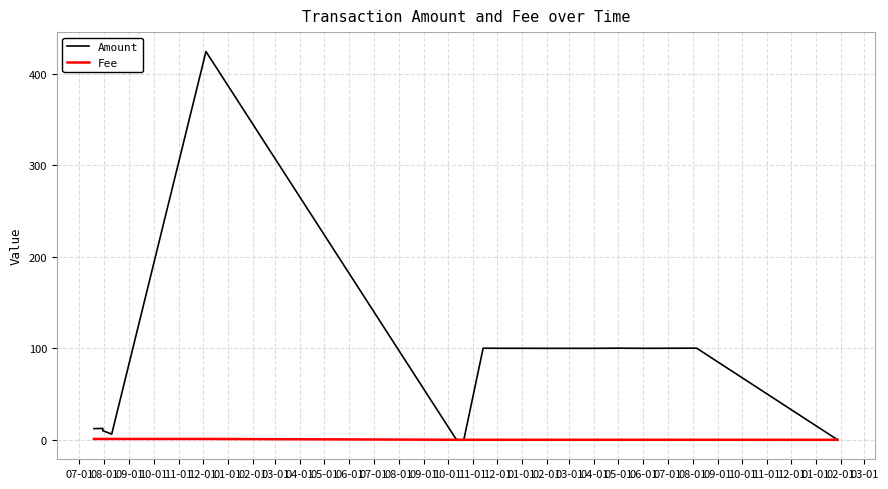

Count the number of categories in the chart.

20